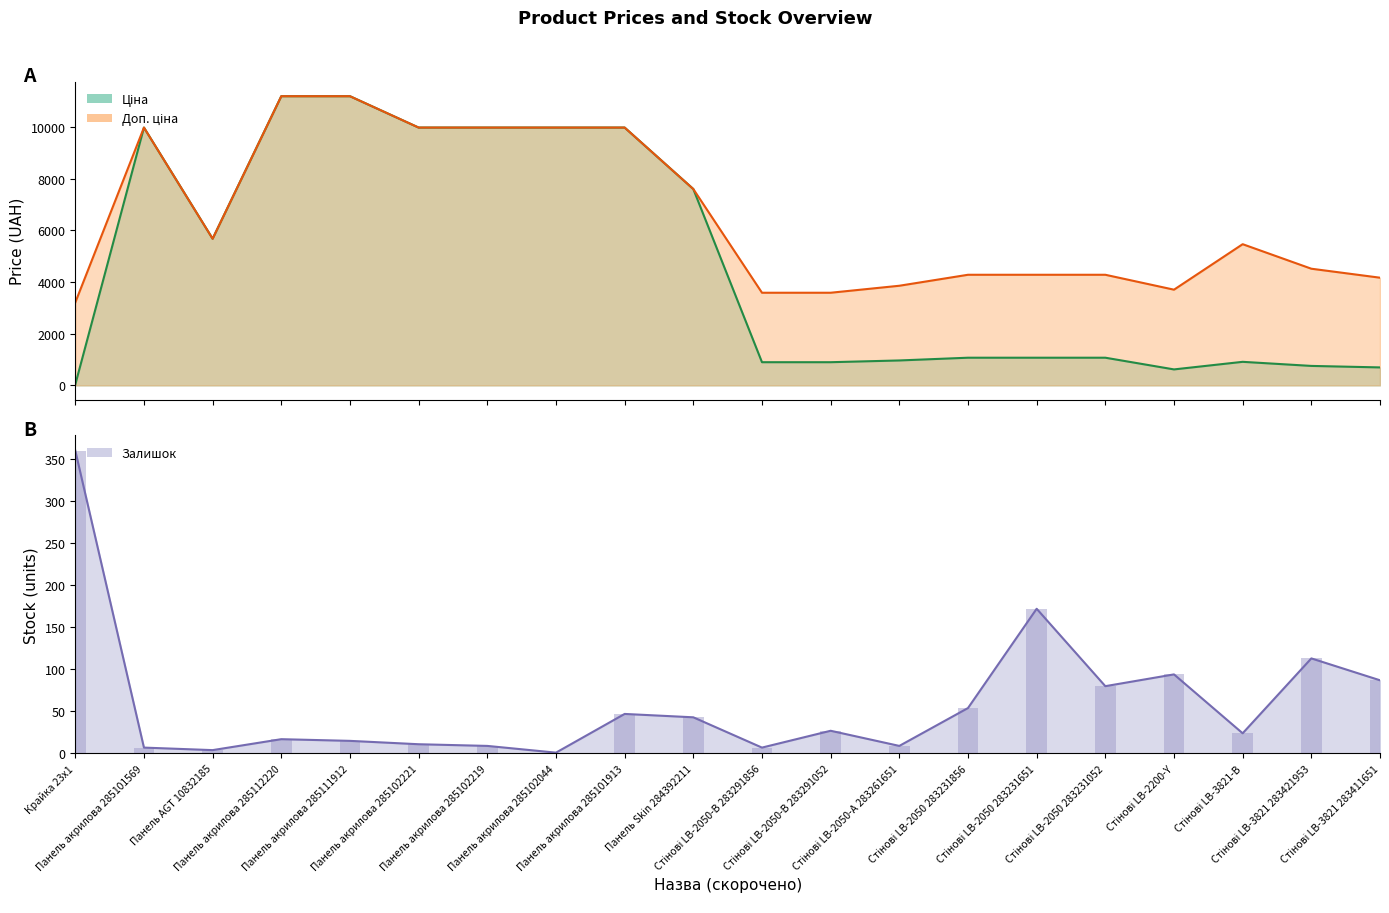

At which label is Ціна closest to 5610?

Панель AGT 10832185